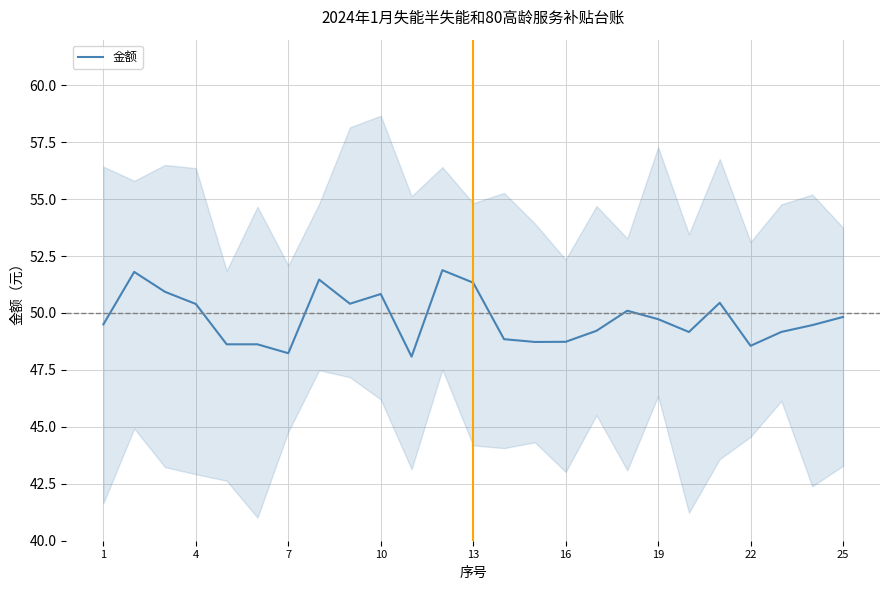

The 金额 series shows 51.3 at 13. True or false?

True